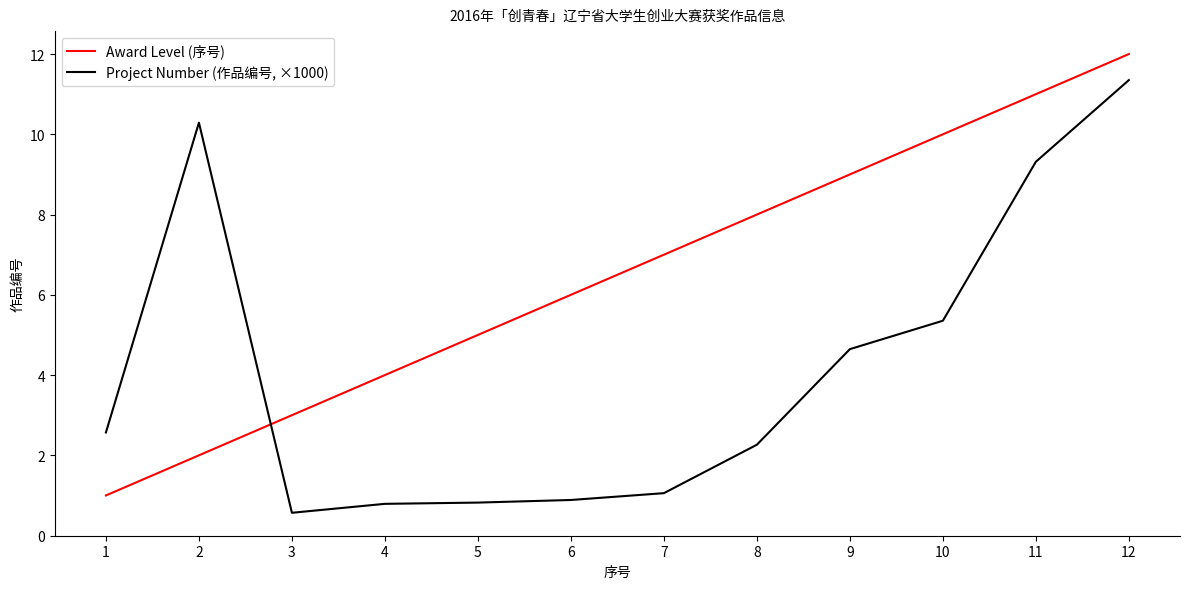

Does the chart have visible grid lines?

No